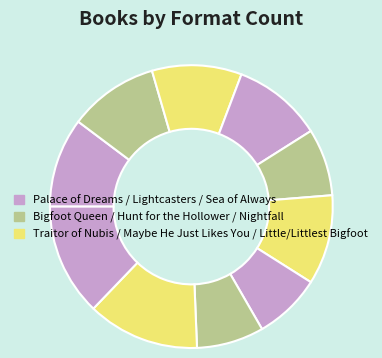

How many slices are in this pie chart?

10